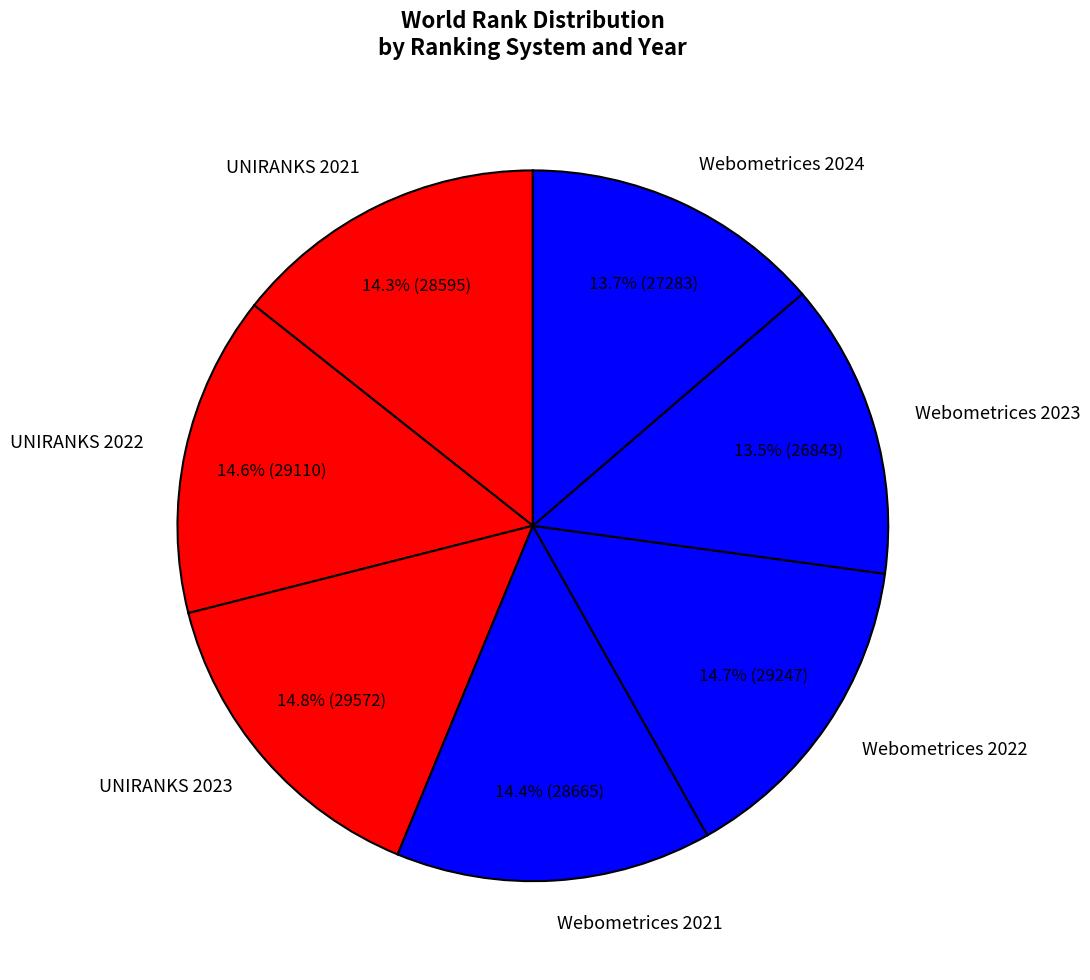

To the nearest percent, what is the average slice percentage?

14%